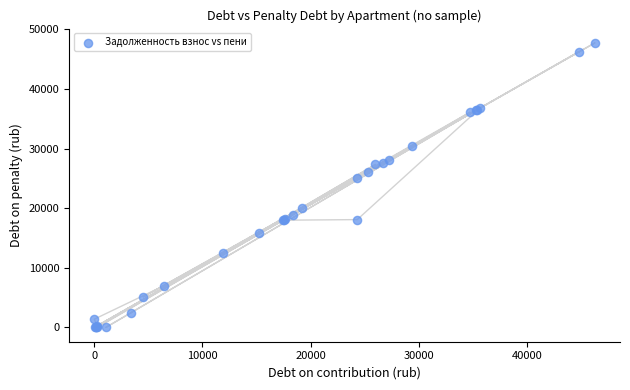

What Y value in the scatter plot is closest to 23871?

25095.8